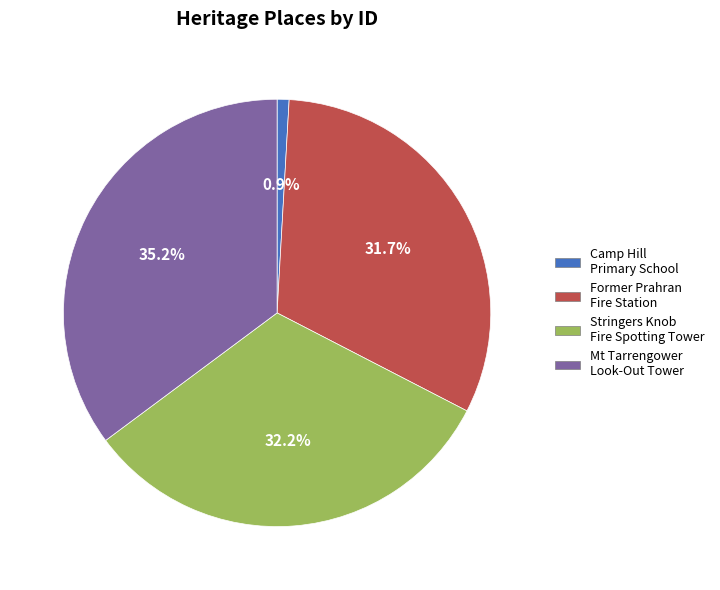

Does Camp Hill Primary School account for over 50% of the chart?

No